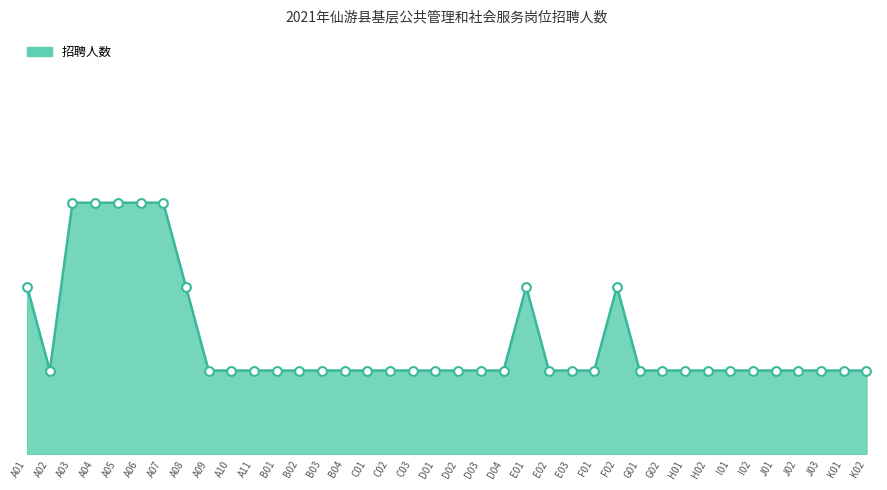

Between A08 and B02, which is larger?

A08